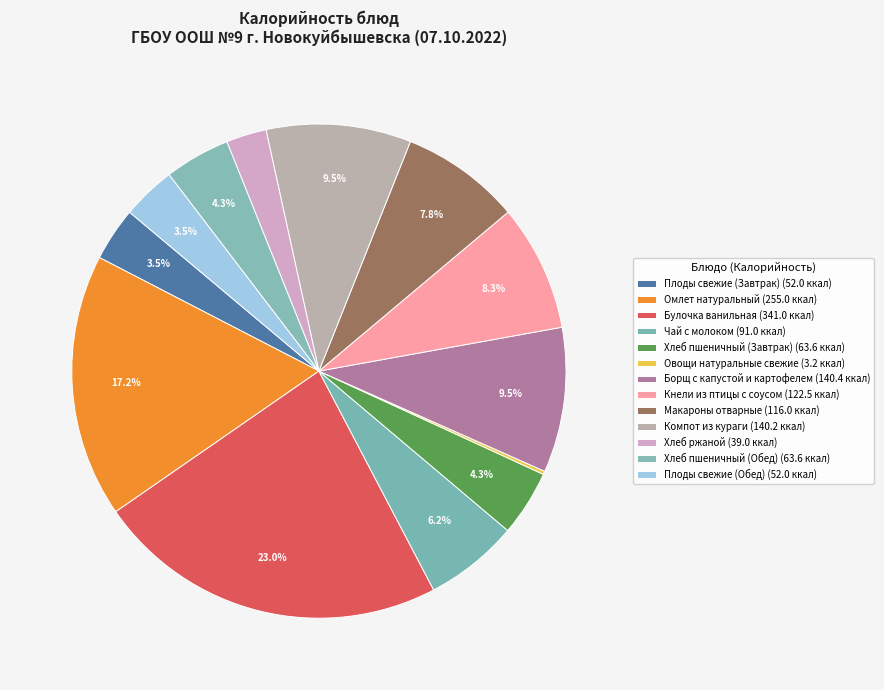

Rank the categories by value from highest to lowest.

Булочка ванильная, Омлет натуральный, Борщ с капустой и картофелем, Компот из кураги, Кнели из птицы с соусом, Макароны отварные, Чай с молоком, Хлеб пшеничный (Завтрак), Хлеб пшеничный (Обед), Плоды свежие (Завтрак), Плоды свежие (Обед), Хлеб ржаной, Овощи натуральные свежие